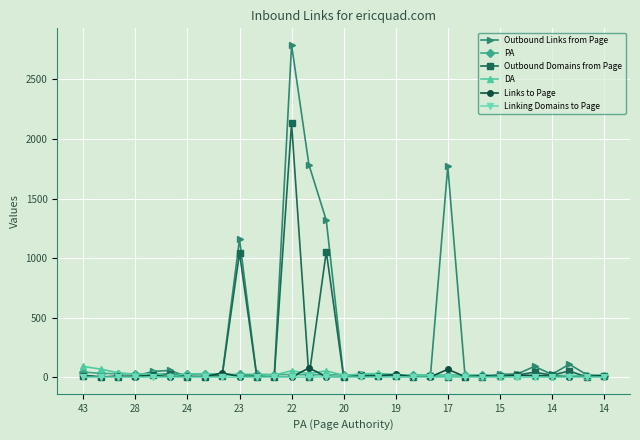

What is the highest value of the DA series?

90